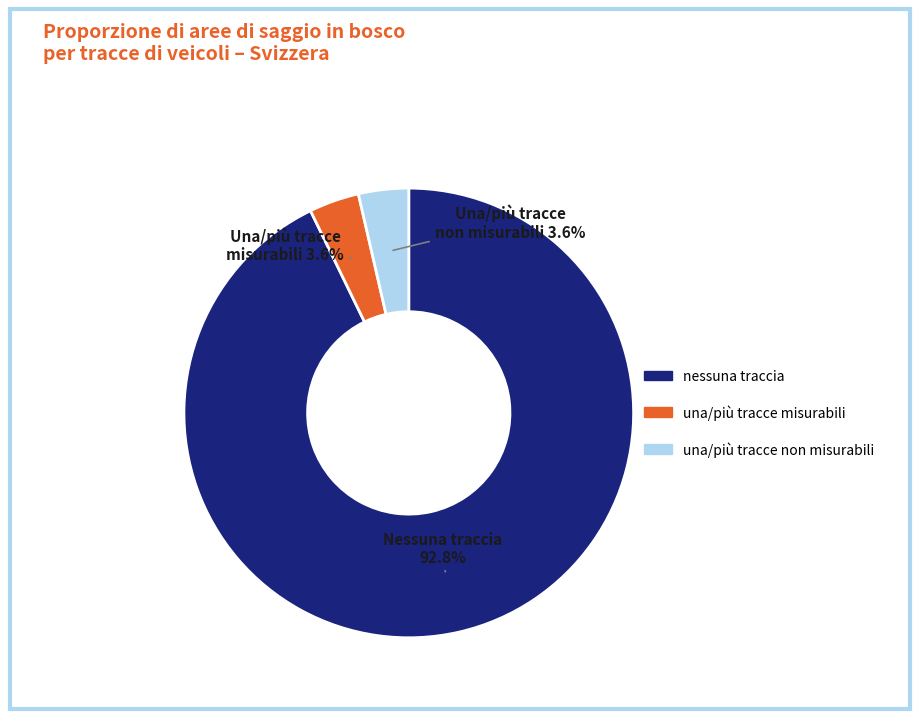

What is the largest slice in the pie chart?

nessuna traccia